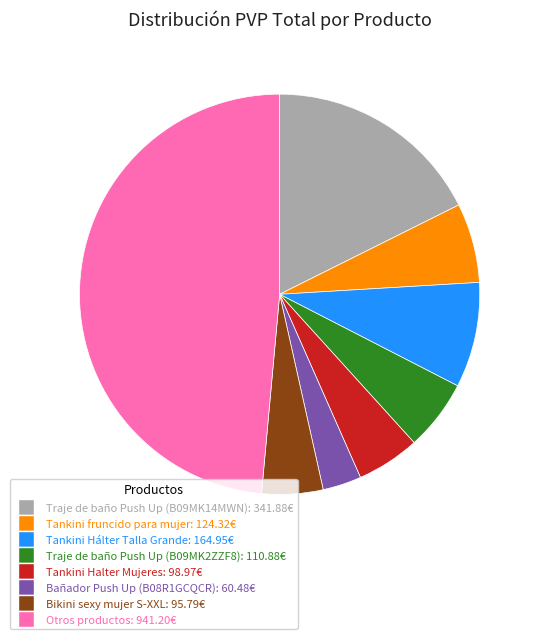

Is there any slice that represents more than half of the pie?

No